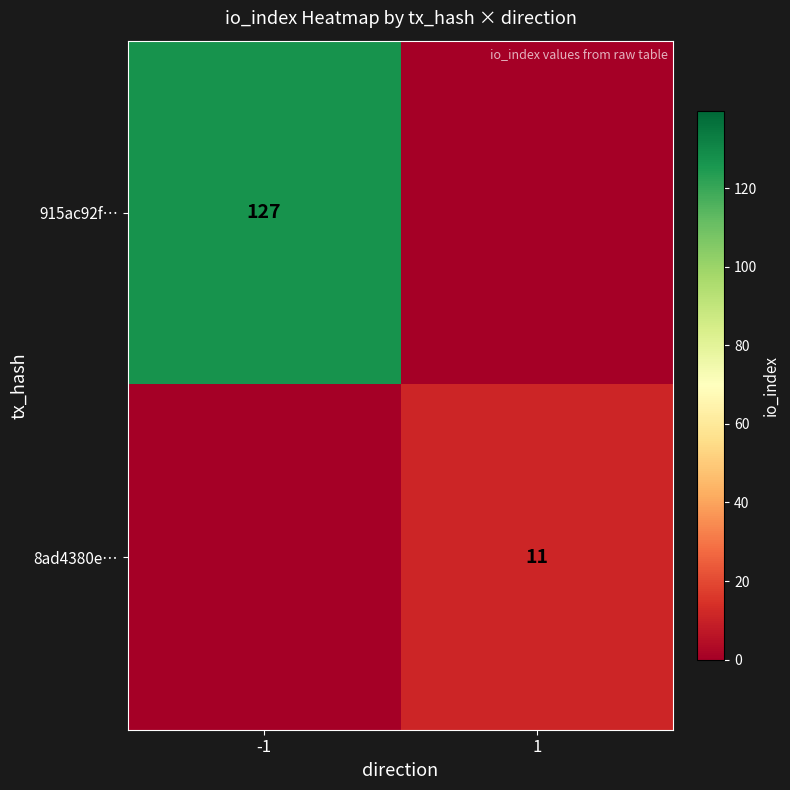

The value of 8ad4380e… at 1 is 4. True or false?

False